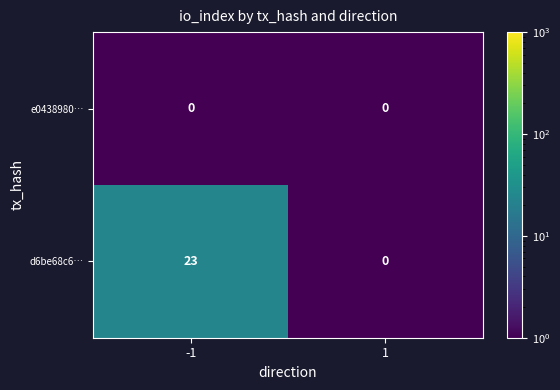

Which series has the widest spread of values?

d6be68c6…